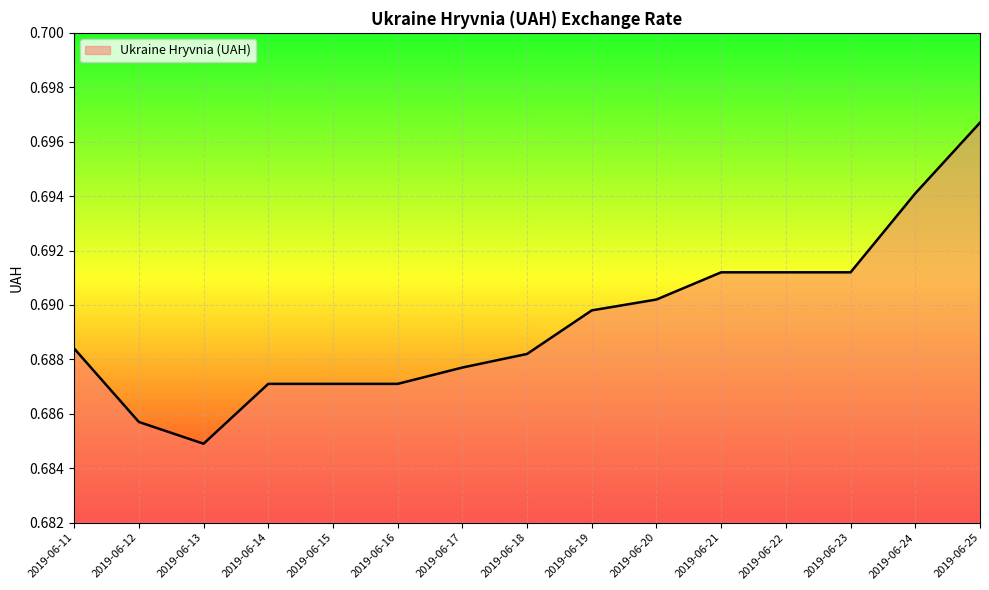

At which label is the value closest to 0?

2019-06-13